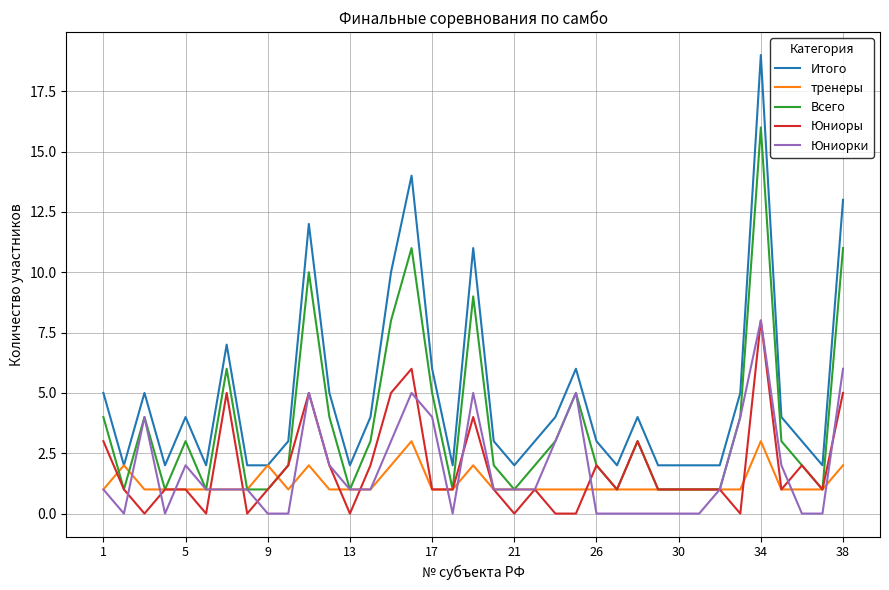

What are all the series names shown in the legend?

Итого, тренеры, Всего, Юниоры, Юниорки